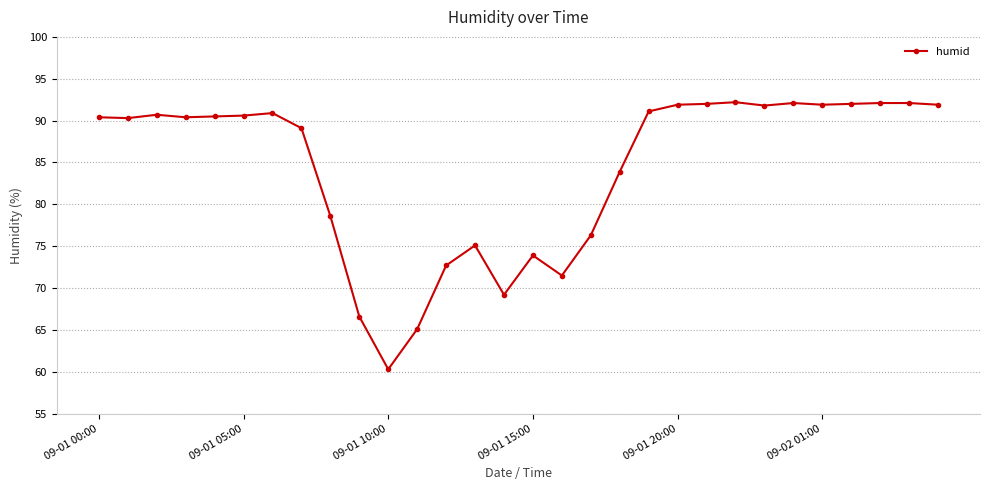

How many values exceed 90?

18